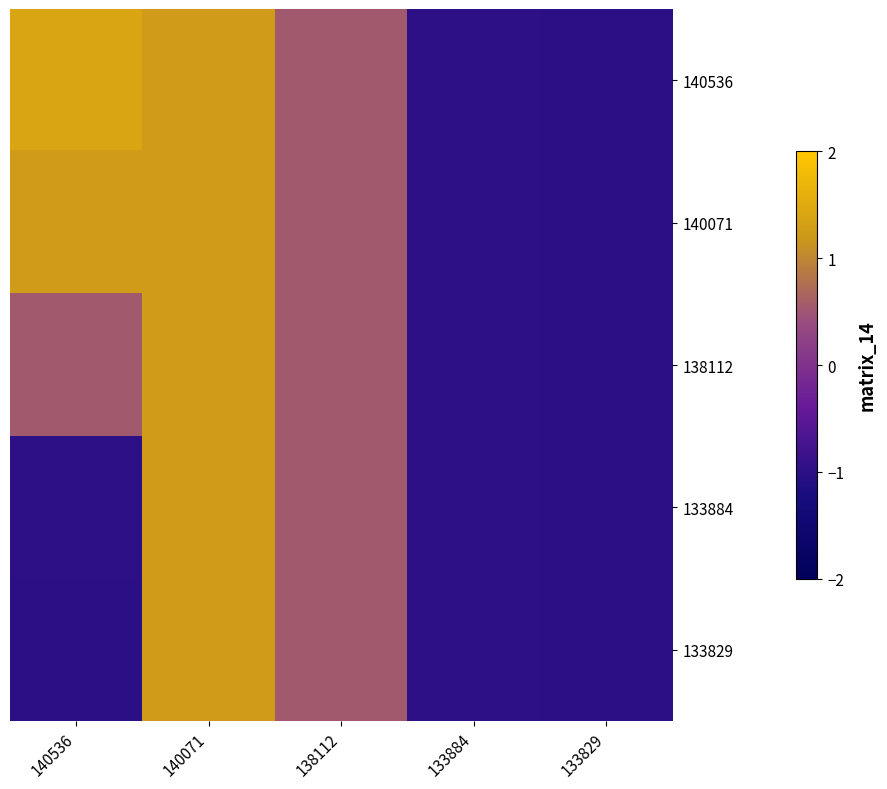

Which series has the largest total across all categories?

140536